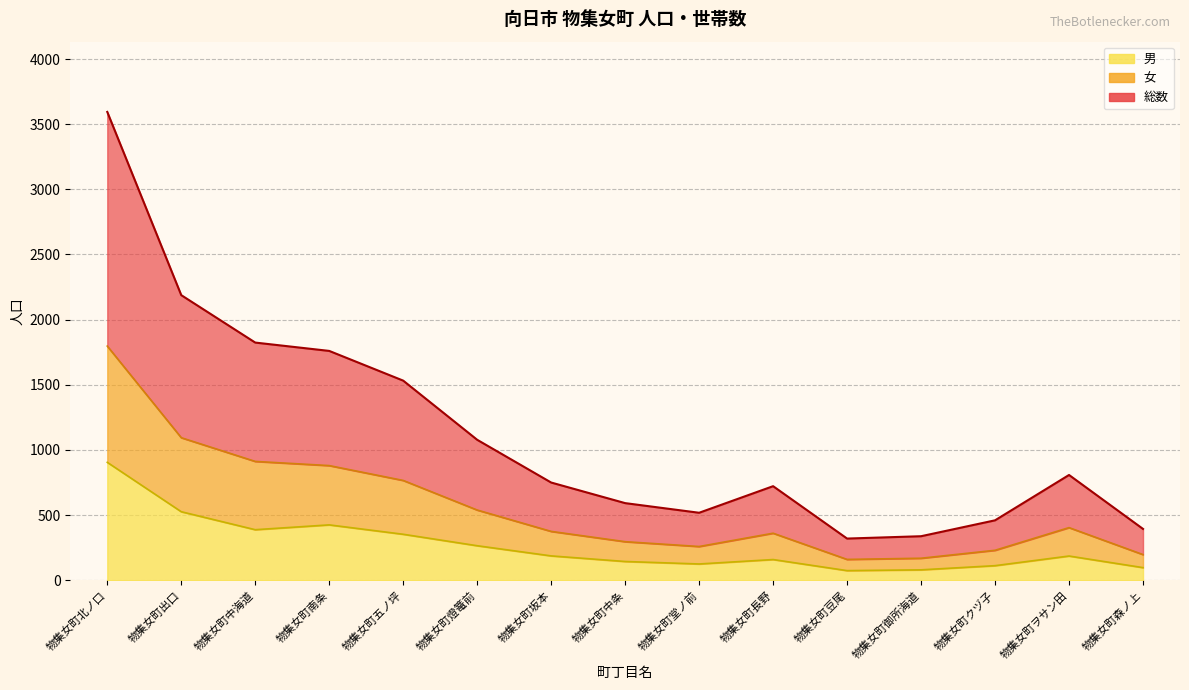

At which category does 総数 reach its first local valley?

物集女町堂ノ前